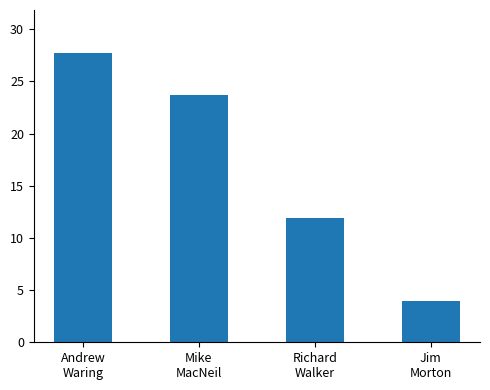

Rank the categories by value from lowest to highest.

Jim
Morton, Richard
Walker, Mike
MacNeil, Andrew
Waring